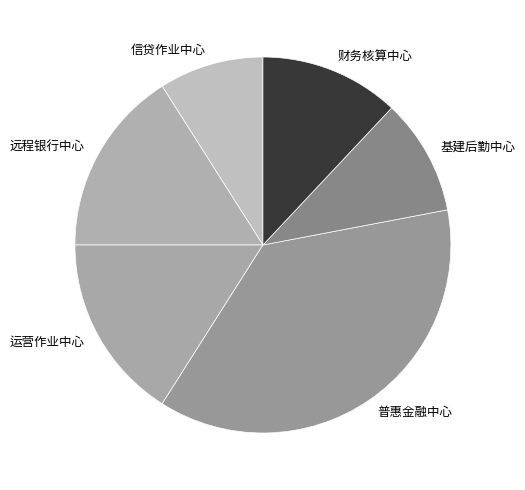

Which category has the smallest portion of the pie?

信贷作业中心